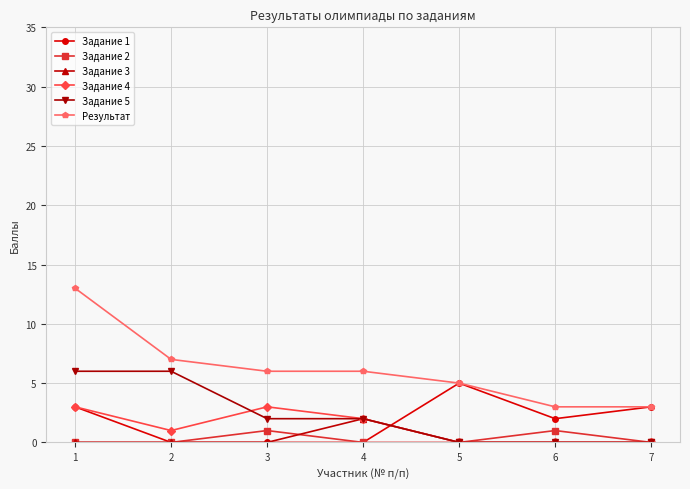

What is the difference between the highest and lowest values at 2?

7